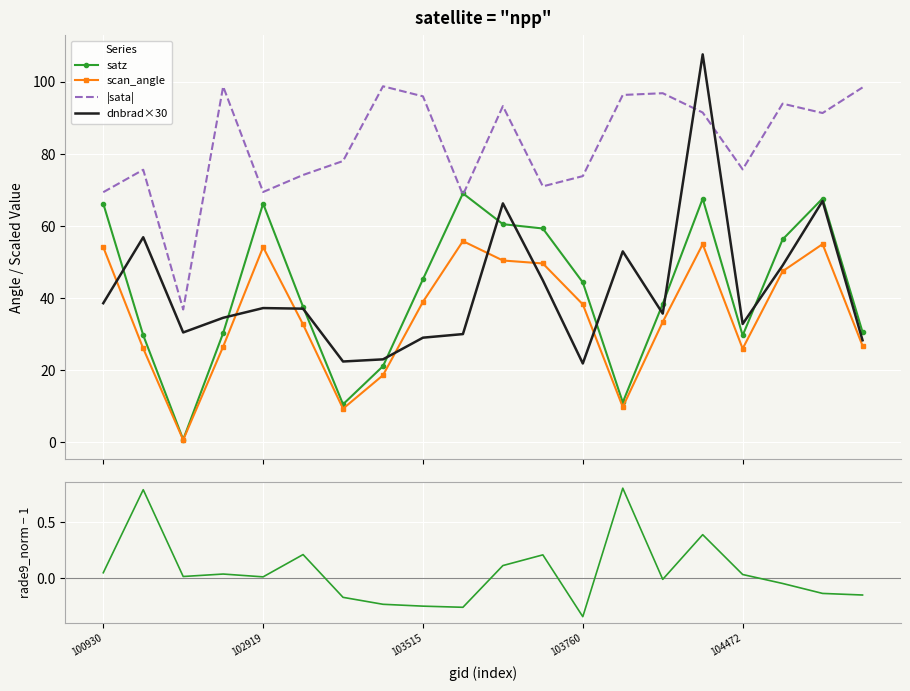

What is the difference between the dnbrad×30 values at 13 and 19?

24.7